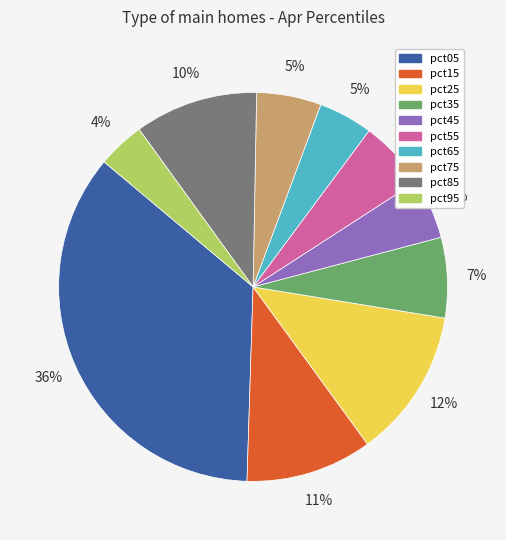

Does pct85 represent more than half of the total?

No